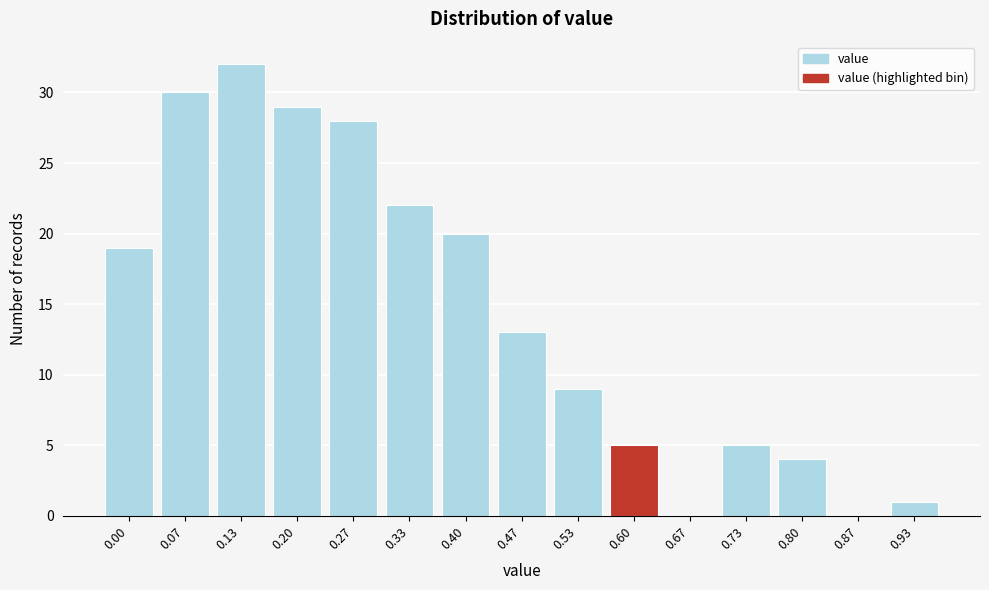

Reading right to left, transcribe all the data shown in this chart.

0.93=1	0.87=0	0.80=4	0.73=5	0.67=0	0.60=5	0.53=9	0.47=13	0.40=20	0.33=22	0.27=28	0.20=29	0.13=32	0.07=30	0.00=19